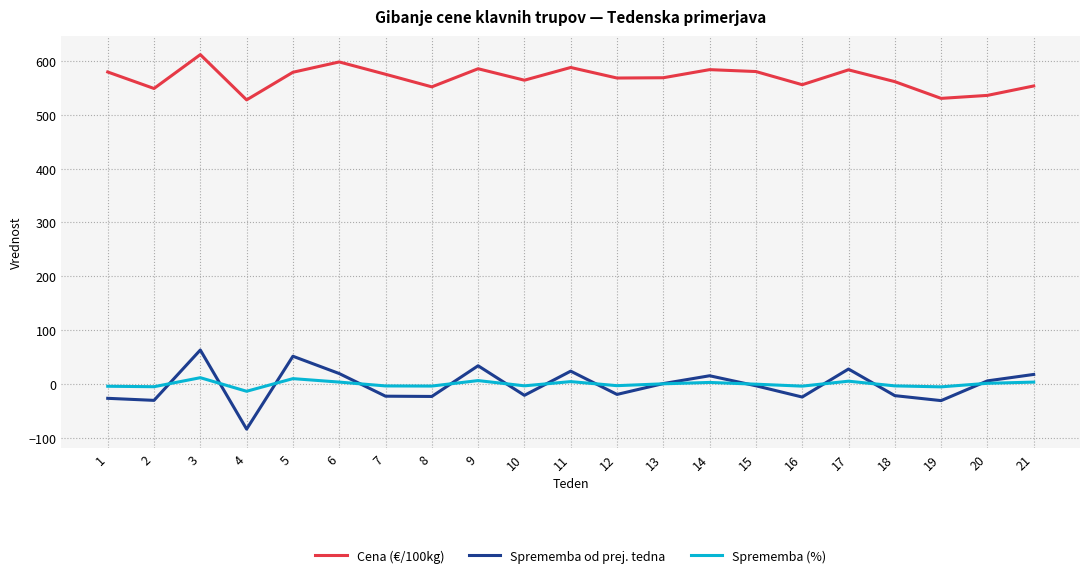

The Sprememba od prej. tedna series shows -30.6 at 2. True or false?

True